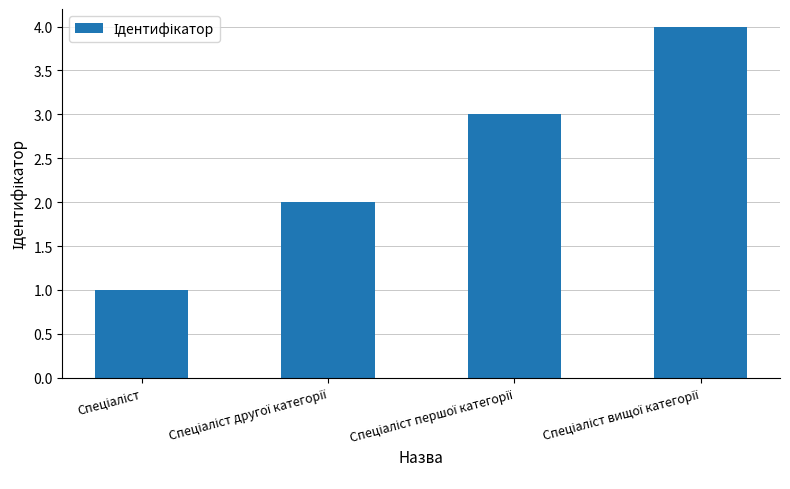

What is the greatest value displayed?

4